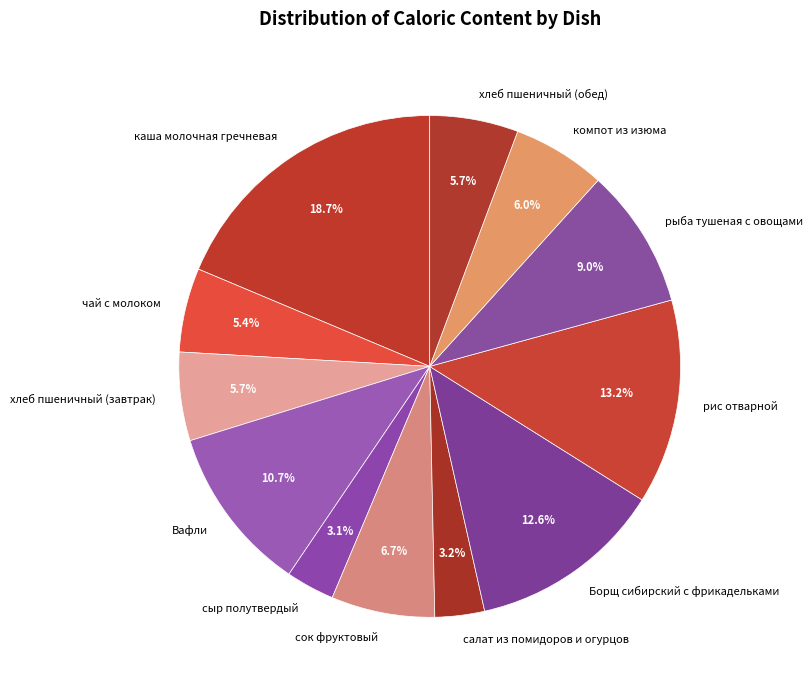

What percentage is the салат из помидоров и огурцов slice, to the nearest percent?

3%